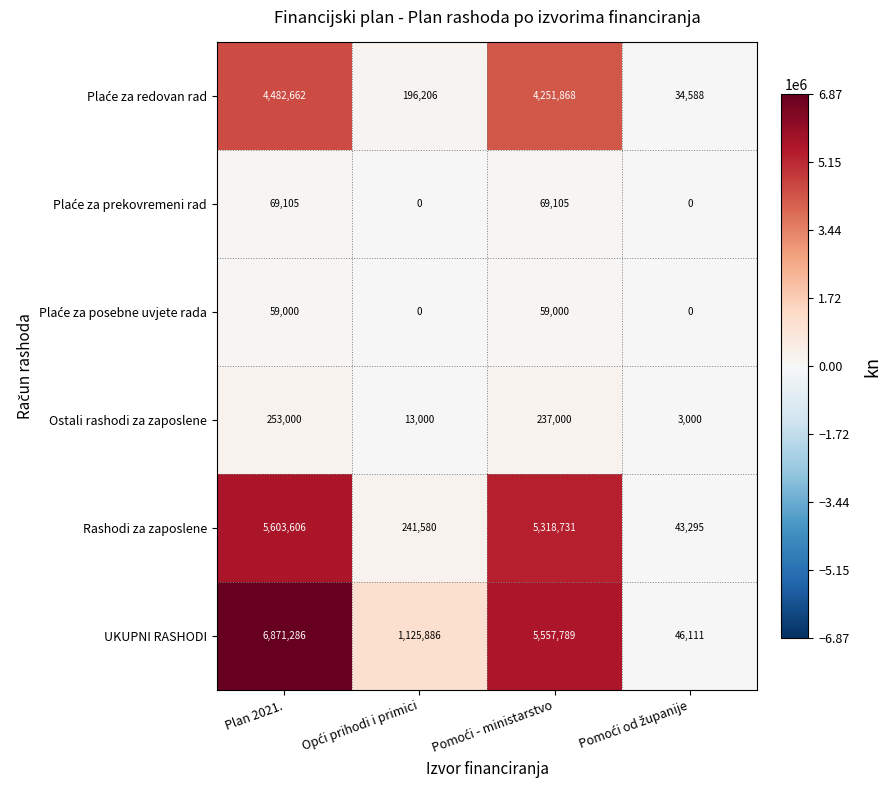

At which category is the sum across all series the highest?

Plan 2021.